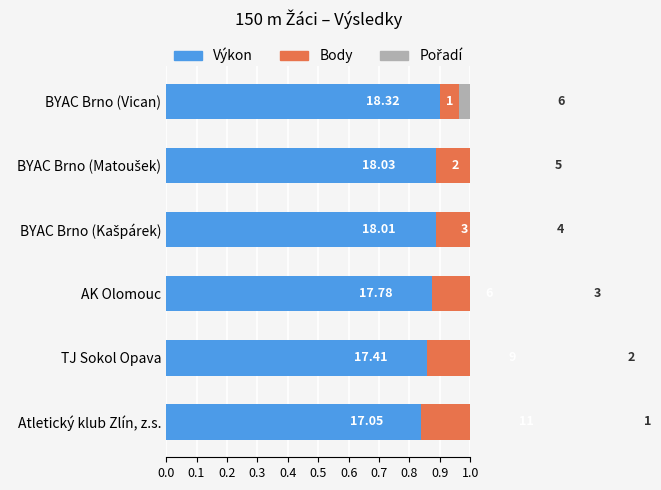

How many groups of bars are there?

6